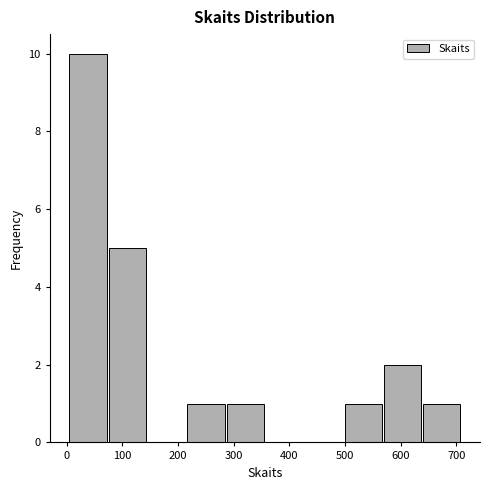

Reading left to right, transcribe this chart: for each bar, give the range it covers on the x-axis and its height. Neither the bar edges nor the heights are printed on the chart, so give them approximately, as read against the axes.

0 to 70: 10
70 to 140: 5
140 to 210: 0
210 to 290: 1
290 to 360: 1
360 to 430: 0
430 to 500: 0
500 to 570: 1
570 to 640: 2
640 to 710: 1